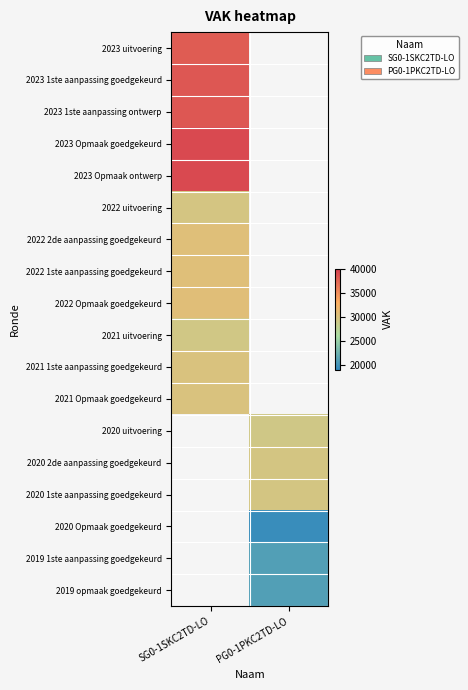

Rank the series by their maximum value, from lowest to highest.

2021 uitvoering, 2022 uitvoering, 2021 1ste aanpassing goedgekeurd, 2021 Opmaak goedgekeurd, 2022 2de aanpassing goedgekeurd, 2022 1ste aanpassing goedgekeurd, 2022 Opmaak goedgekeurd, 2023 uitvoering, 2023 1ste aanpassing goedgekeurd, 2023 1ste aanpassing ontwerp, 2023 Opmaak goedgekeurd, 2023 Opmaak ontwerp, 2020 uitvoering, 2020 2de aanpassing goedgekeurd, 2020 1ste aanpassing goedgekeurd, 2020 Opmaak goedgekeurd, 2019 1ste aanpassing goedgekeurd, 2019 opmaak goedgekeurd